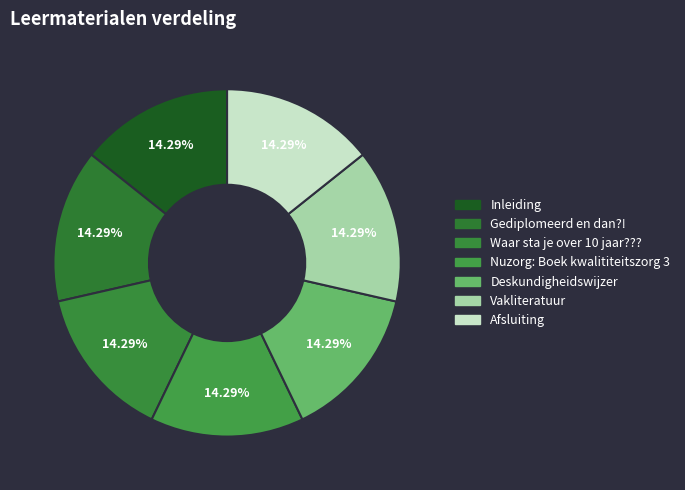

How many slices are in this pie chart?

7